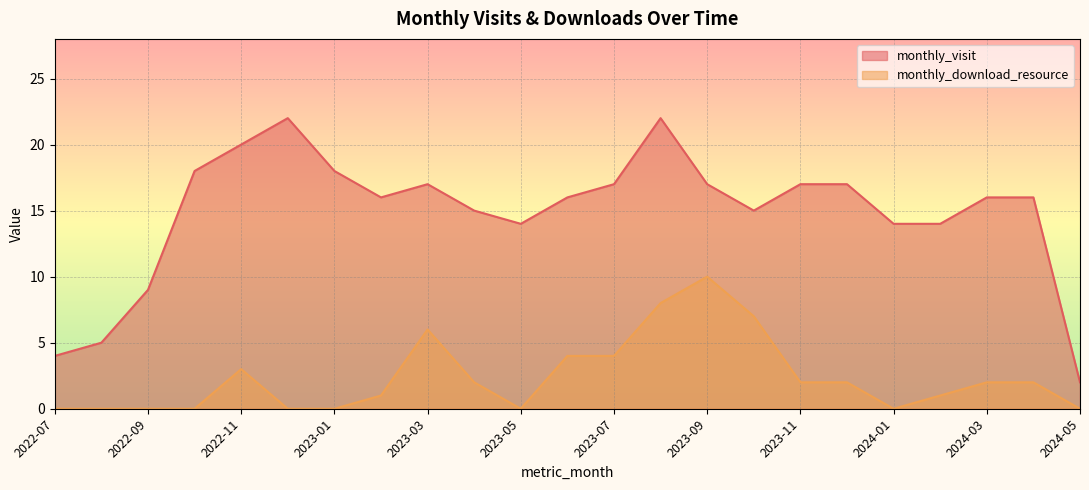

What is the label of the 7th point from the left?

2023-01